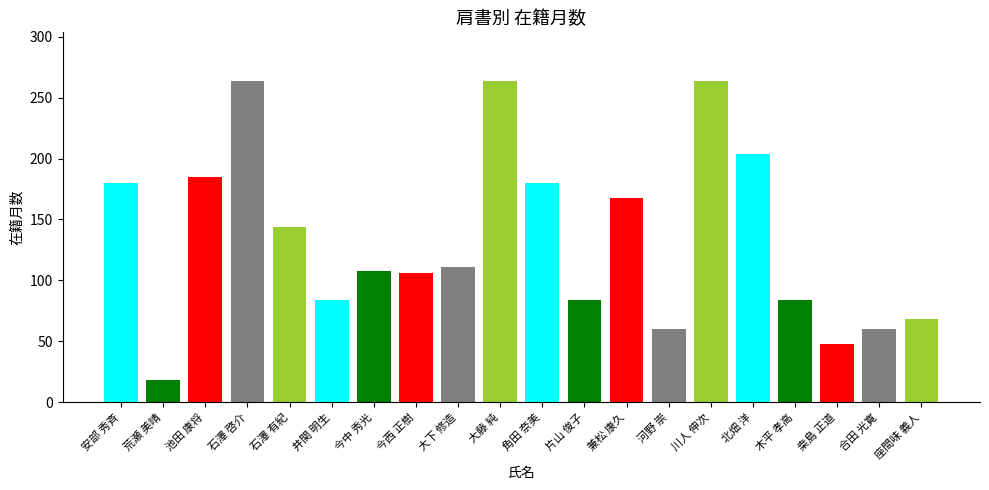

What is the sum of all values?

2684